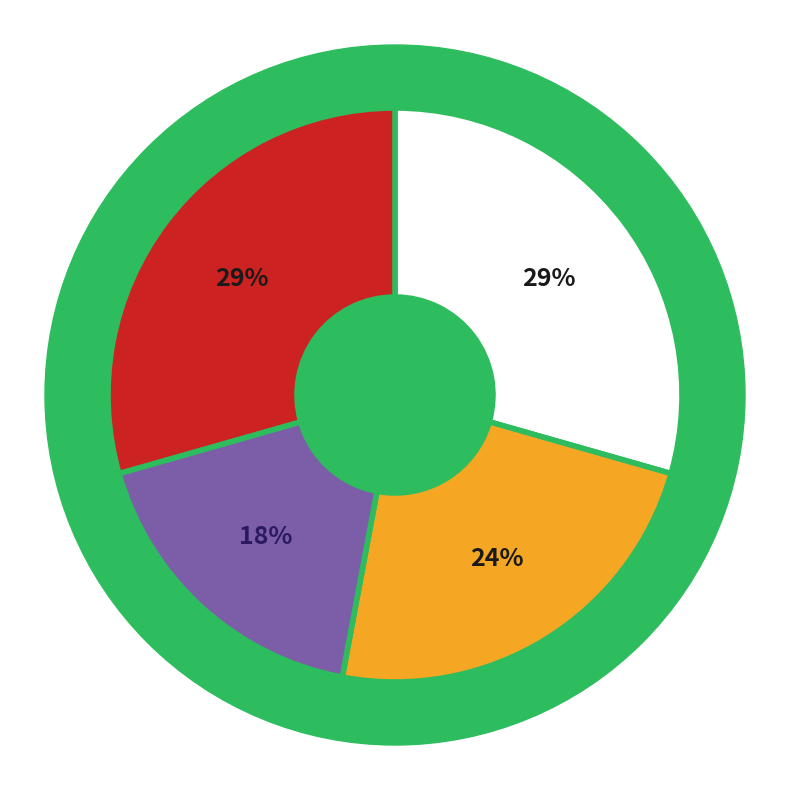

To the nearest percent, what portion does 3 represent?

18%